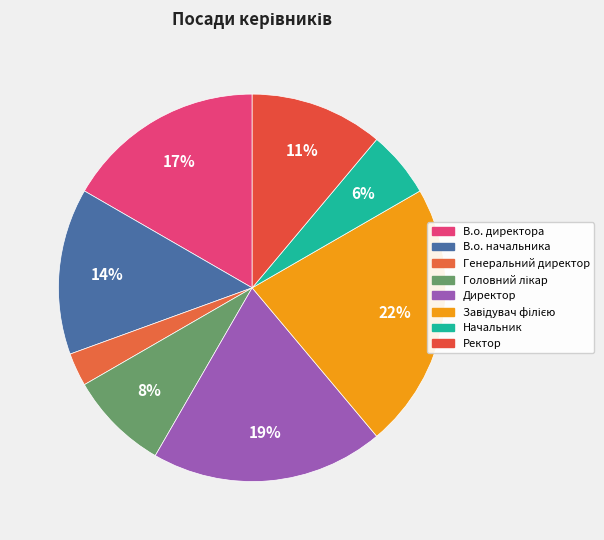

Count the number of slices in the pie.

8